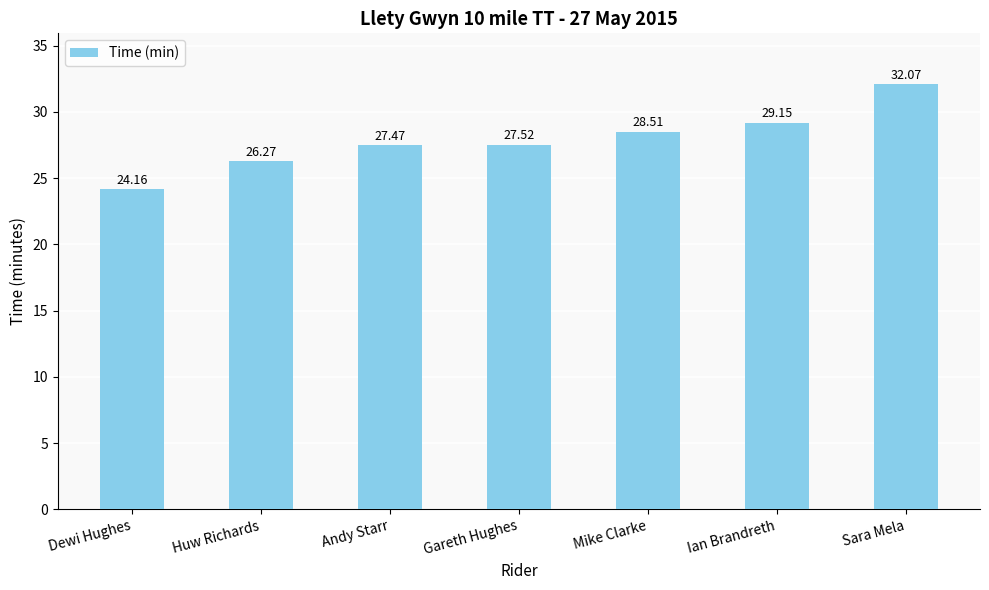

What is the sum of the values at Mike Clarke and Andy Starr?

56.0